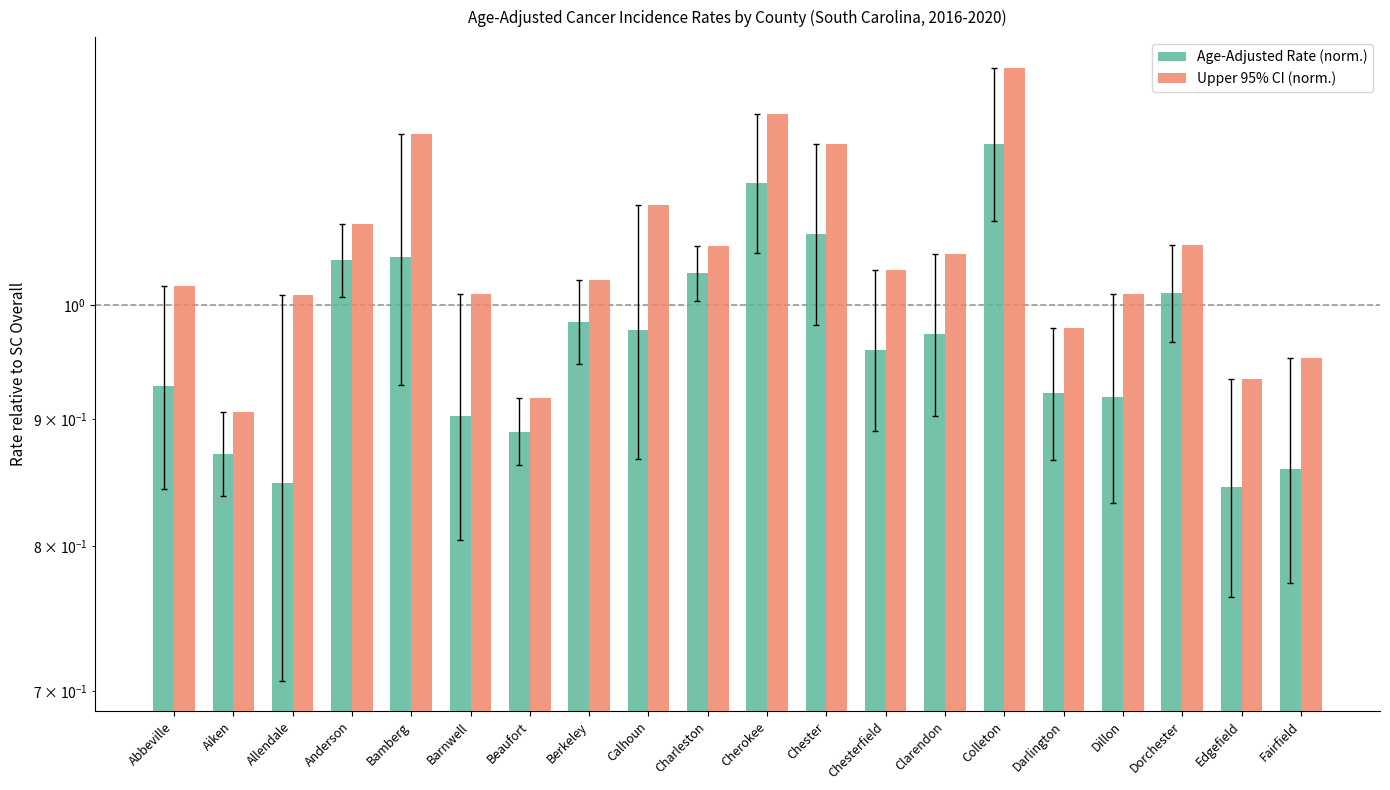

Reading right to left, extract all data points from this chart.

Age-Adjusted Rate (norm.): 0.9	0.8	1.0	0.9	0.9	1.2	1.0	1.0	1.1	1.1	1.0	1.0	1.0	0.9	0.9	1.0	1.0	0.8	0.9	0.9
Upper 95% CI (norm.): 1.0	0.9	1.1	1.0	1.0	1.2	1.0	1.0	1.2	1.2	1.1	1.1	1.0	0.9	1.0	1.2	1.1	1.0	0.9	1.0